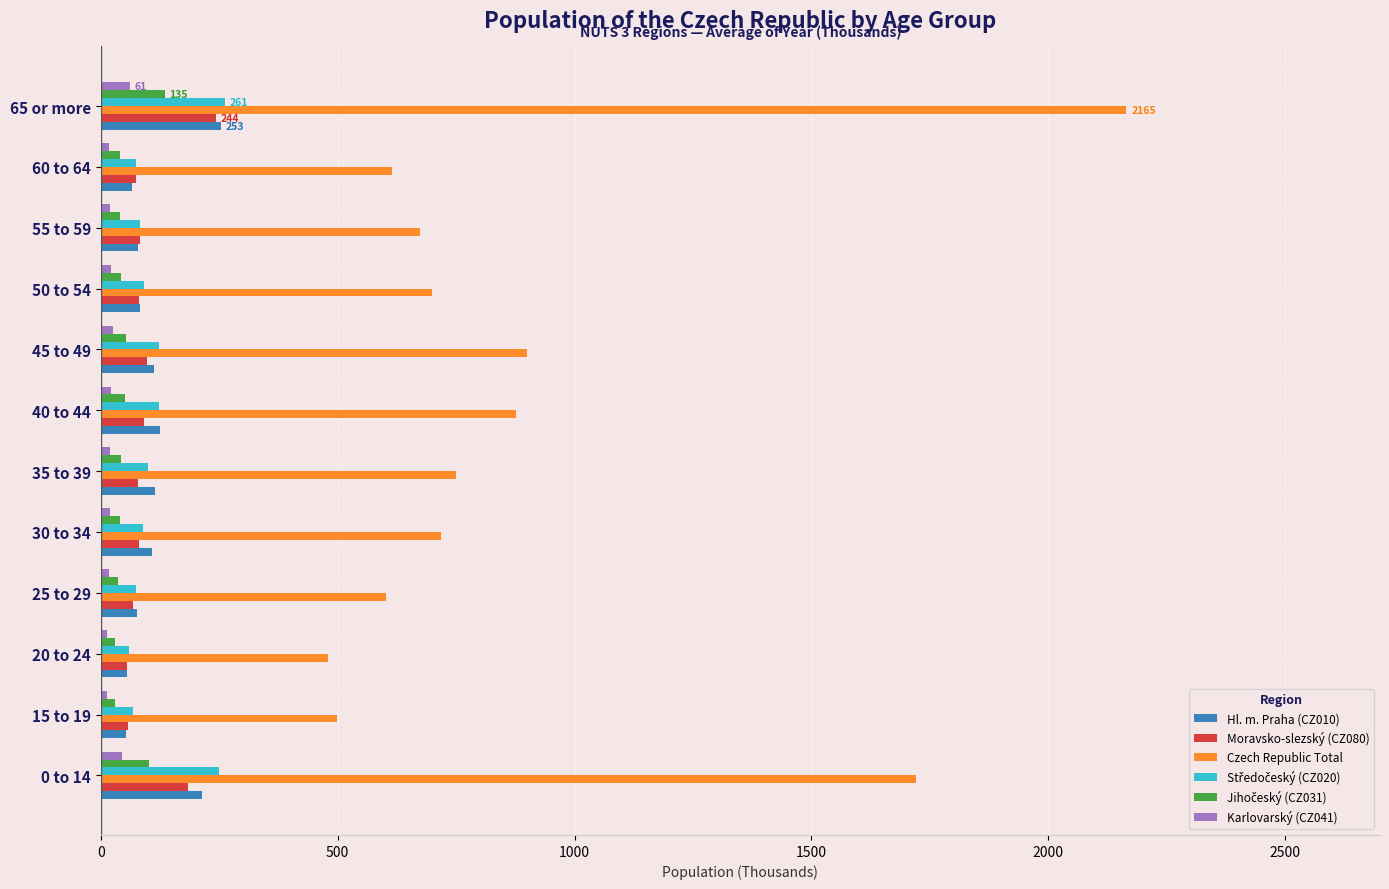

Which series has the largest total across all categories?

Czech Republic Total